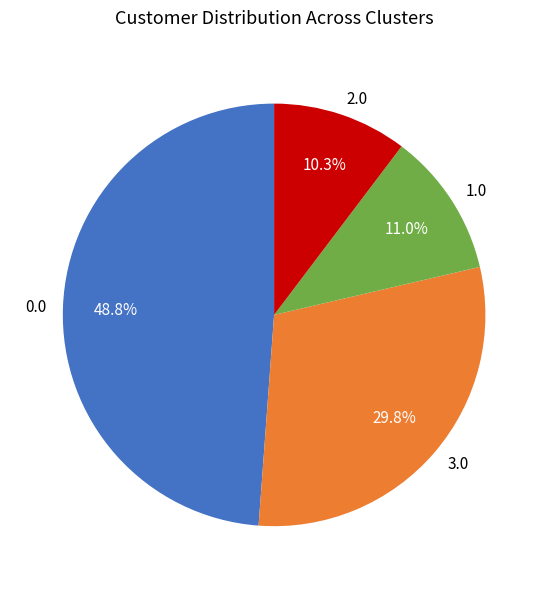

To the nearest percent, what is the average slice percentage?

25%